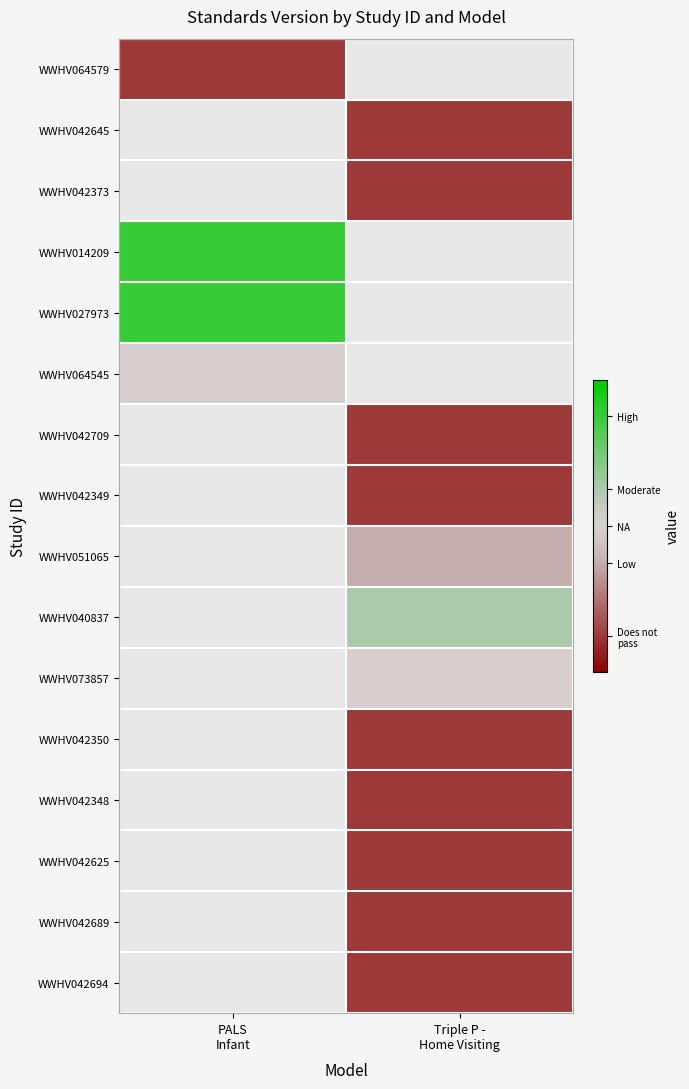

Is it true that WWHV042373 equals -0.8 at Triple P - Home Visiting?

True